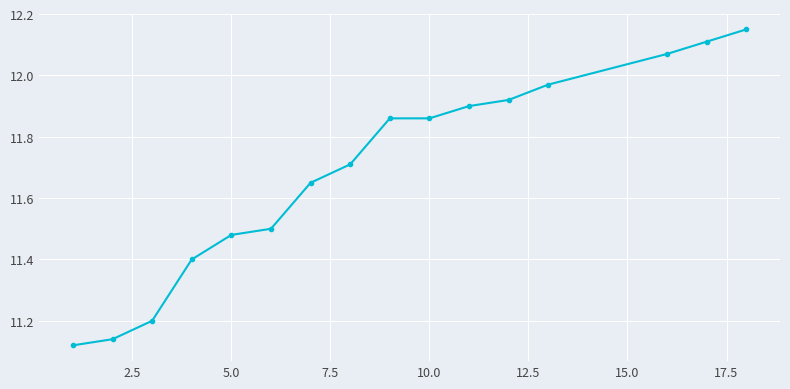

What is the difference between the second highest and minimum values?

1.0